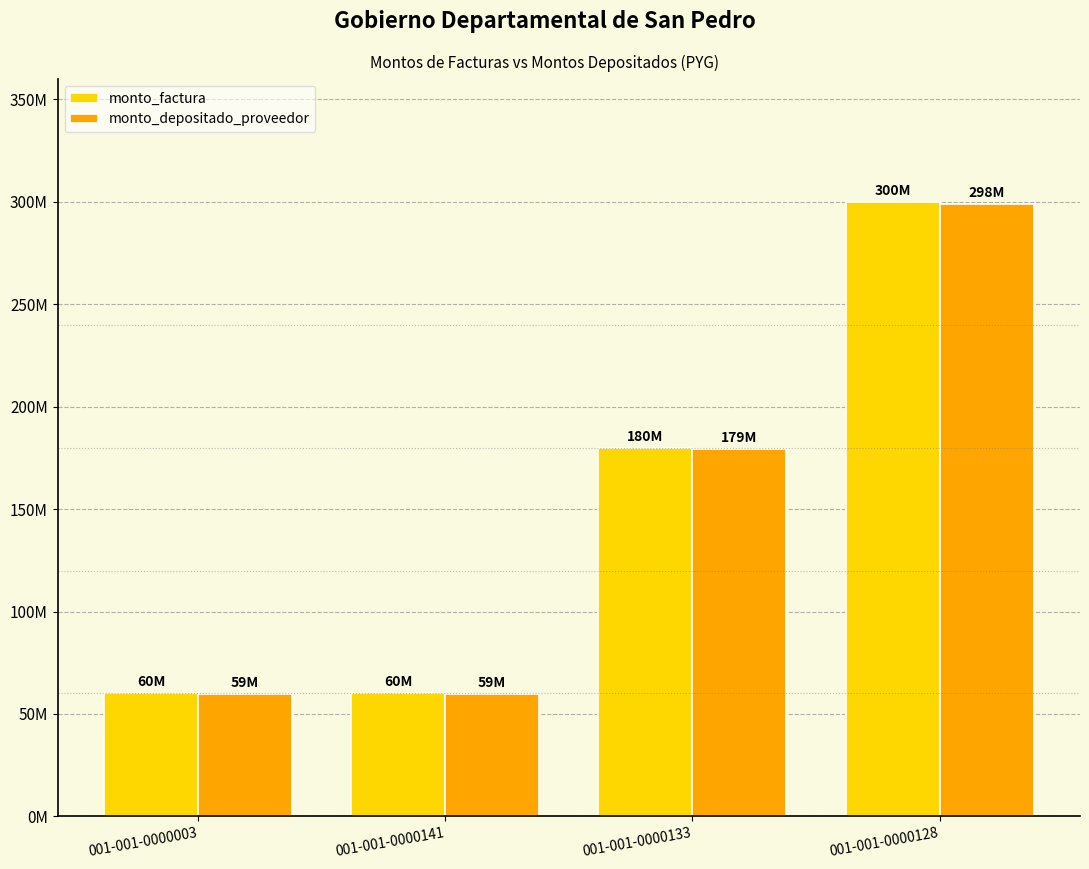

Does the chart contain stacked bars?

No